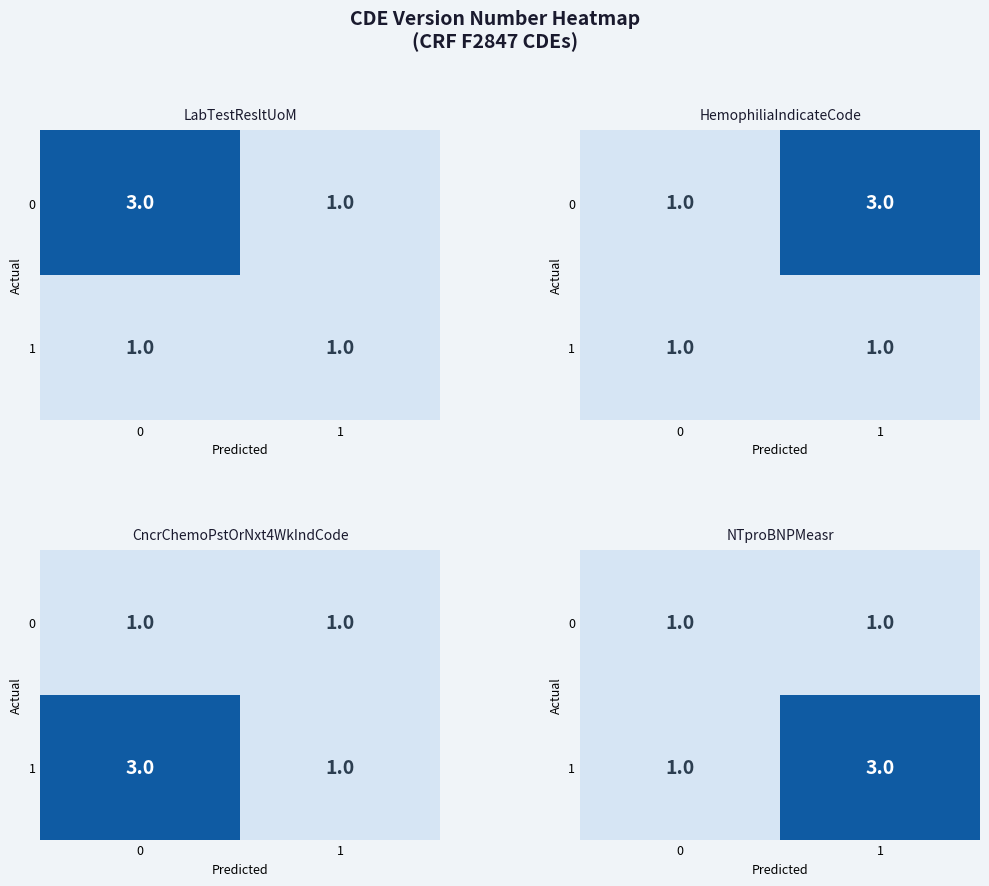

What is the highest value of the 1 series?

3